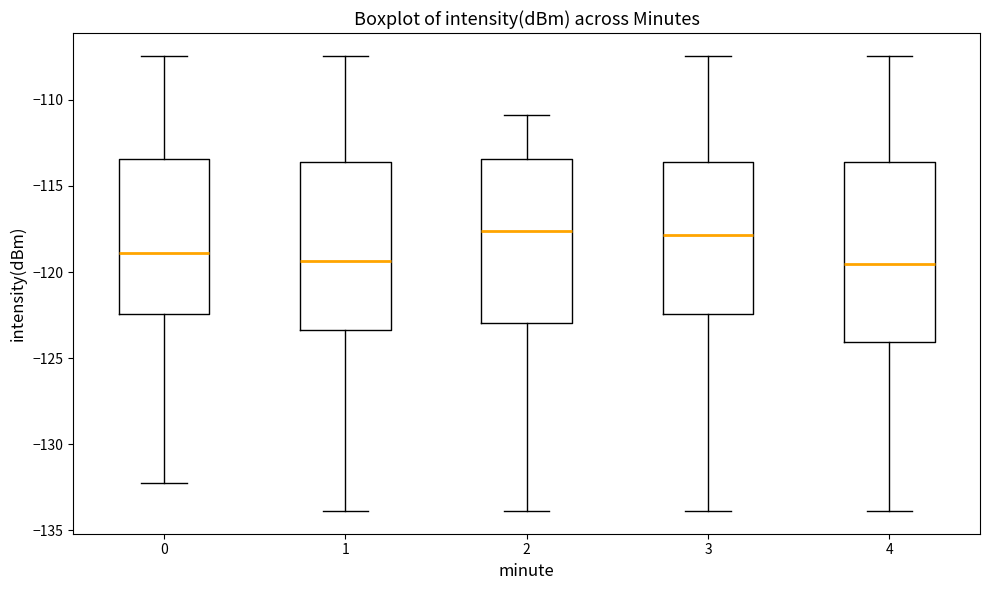

Reading left to right, transcribe this box plot: for each box, give where its median line is, the range the box spans, and where its two whiskers end, as read against the y-axis. The values are not printed on the chart, so give them approximately, as read against the axis.

0: median -119.0, box -122.5 to -113.5, whiskers -132.5 to -107.5
1: median -119.5, box -123.5 to -113.5, whiskers -134.0 to -107.5
2: median -117.5, box -123.0 to -113.5, whiskers -134.0 to -111.0
3: median -118.0, box -122.5 to -113.5, whiskers -134.0 to -107.5
4: median -119.5, box -124.0 to -113.5, whiskers -134.0 to -107.5